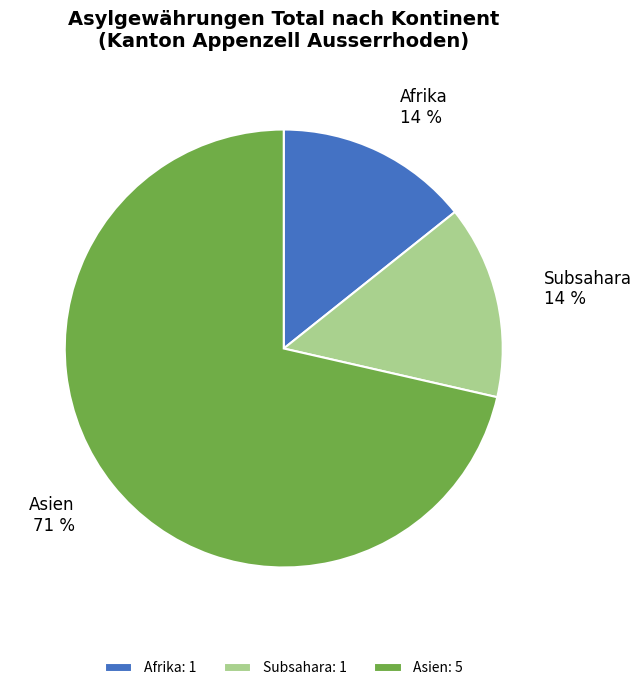

How many segments does this pie chart have?

3